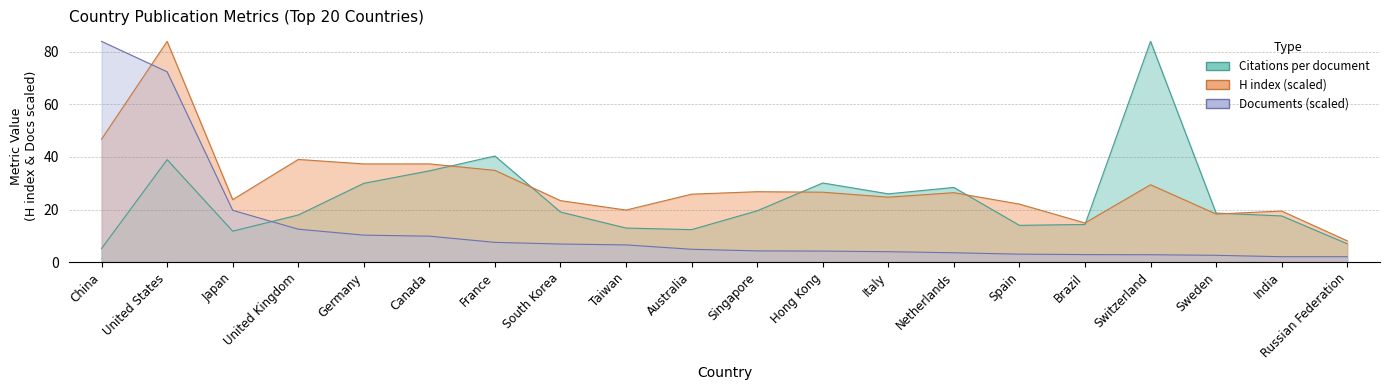

How many times do Citations per document and Documents cross each other?

1